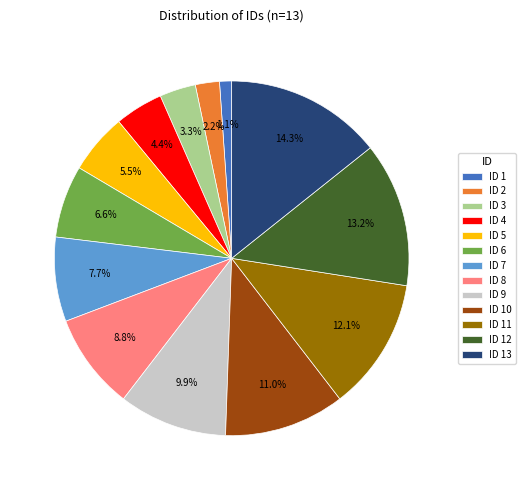

How many segments does this pie chart have?

13